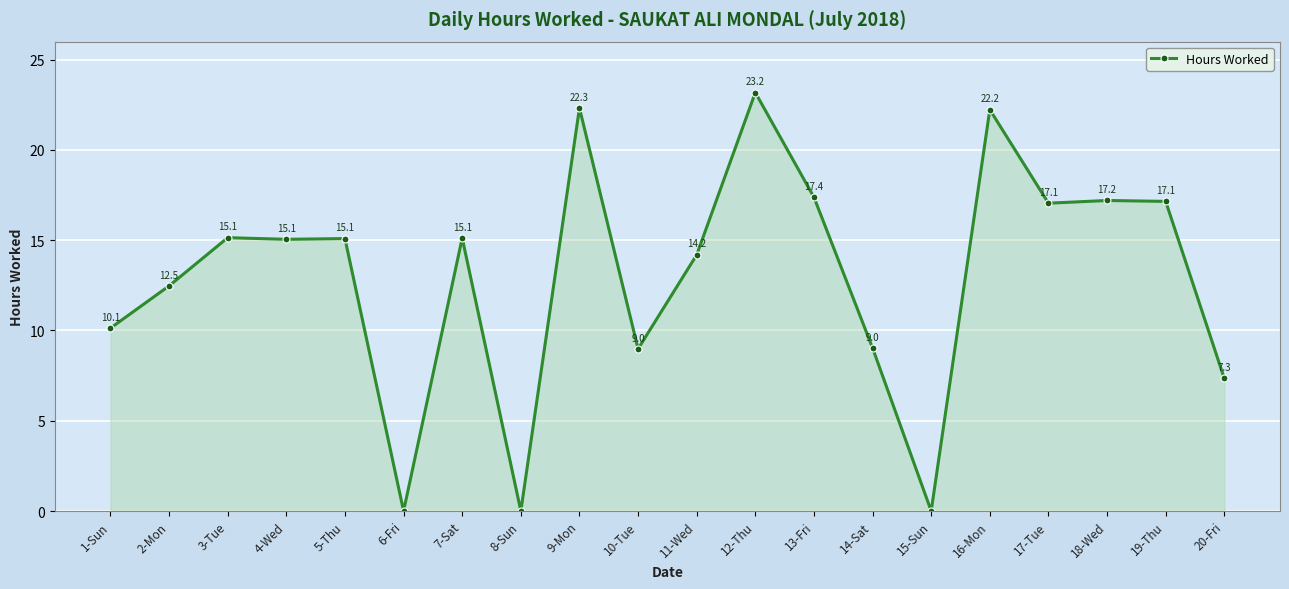

Read the value at 9-Mon.

22.3